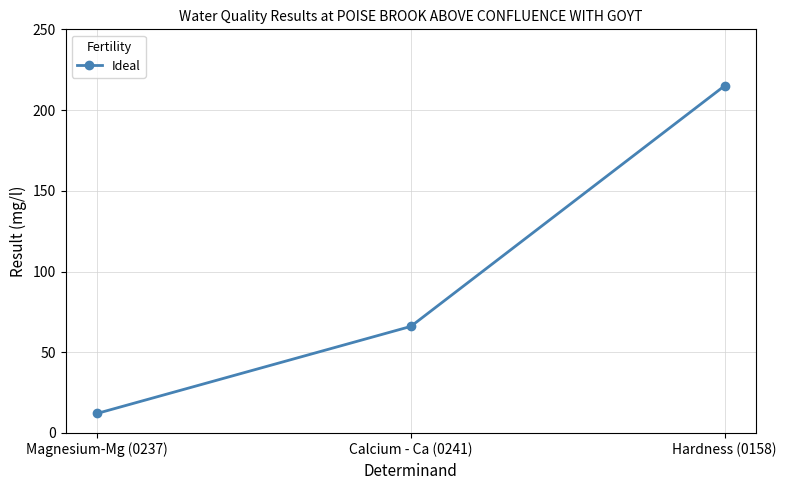

True or false: the data shows 215.0 at Hardness (0158).

True